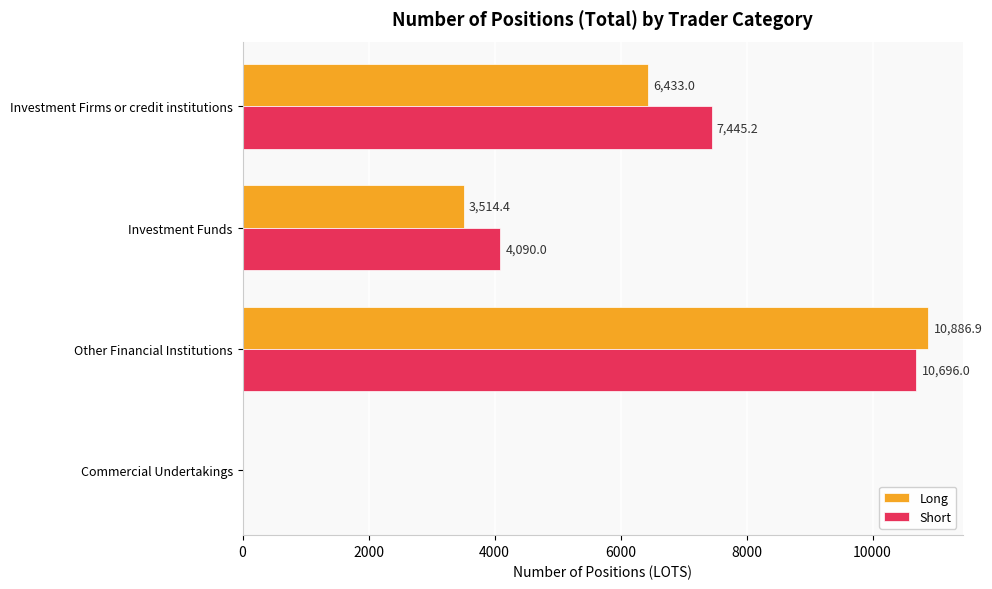

Which label corresponds to the largest value in the chart?

Other Financial Institutions